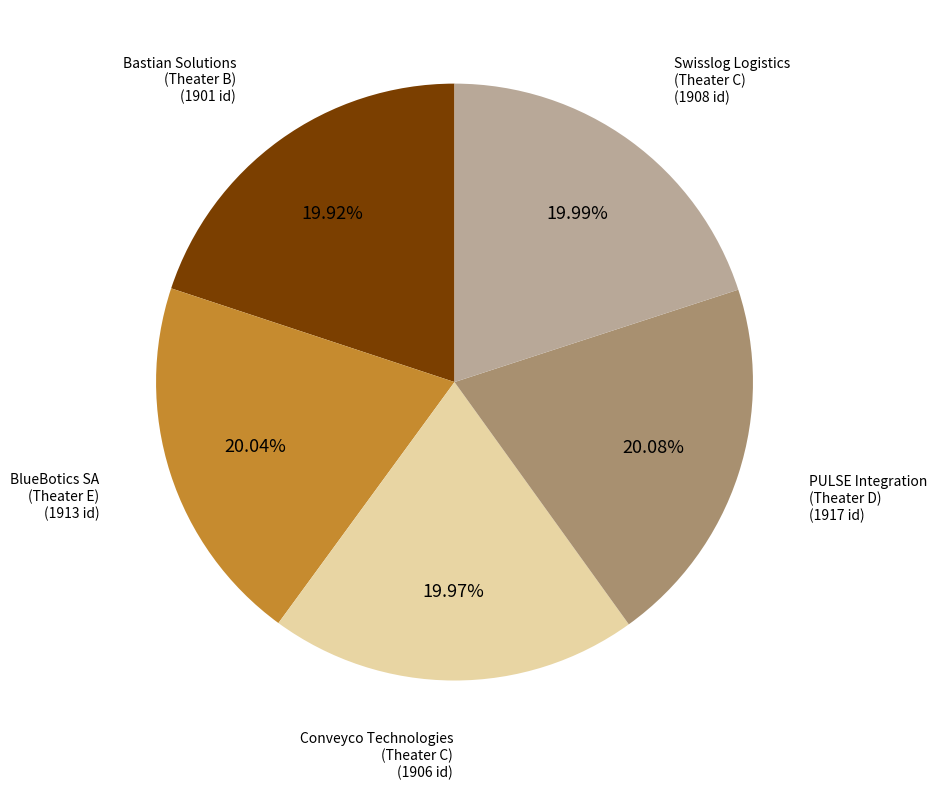

Is there a majority slice in this chart?

No